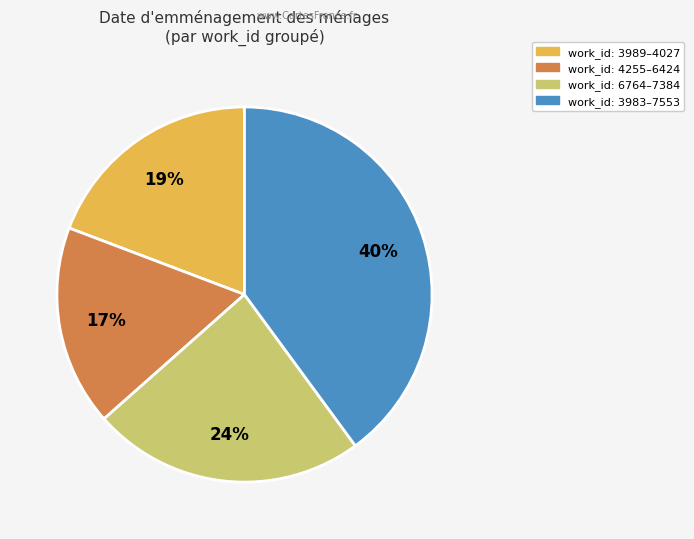

Which slice is the smallest?

work_id: 4255–6424